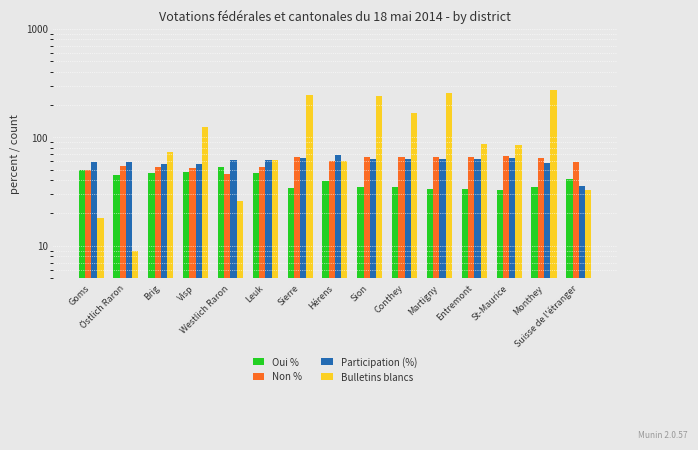

At which category is the sum across all series the highest?

Monthey